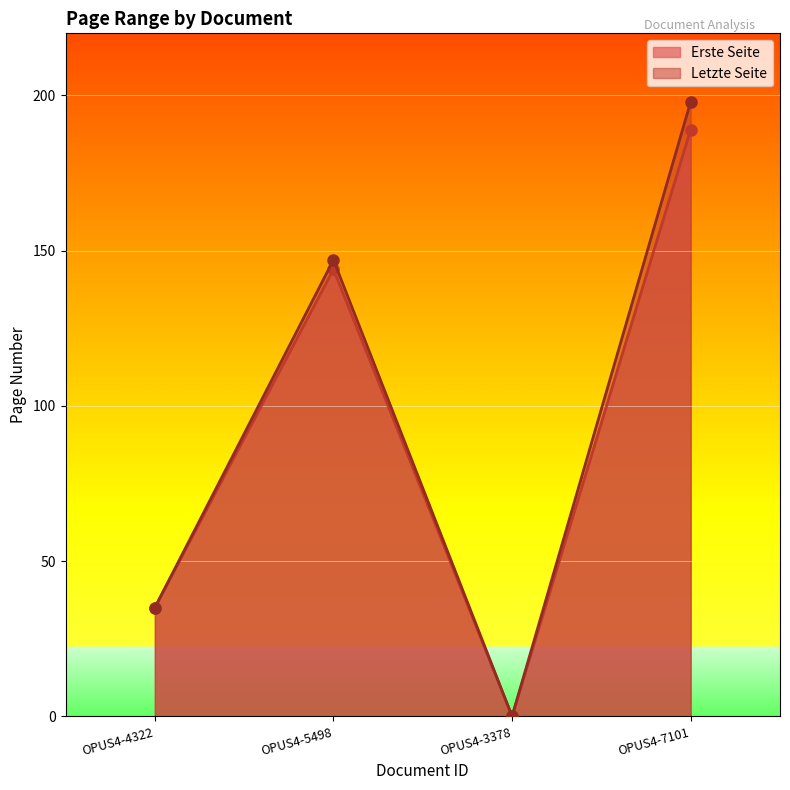

True or false: Erste Seite has a value of 230 at OPUS4-5498.

False